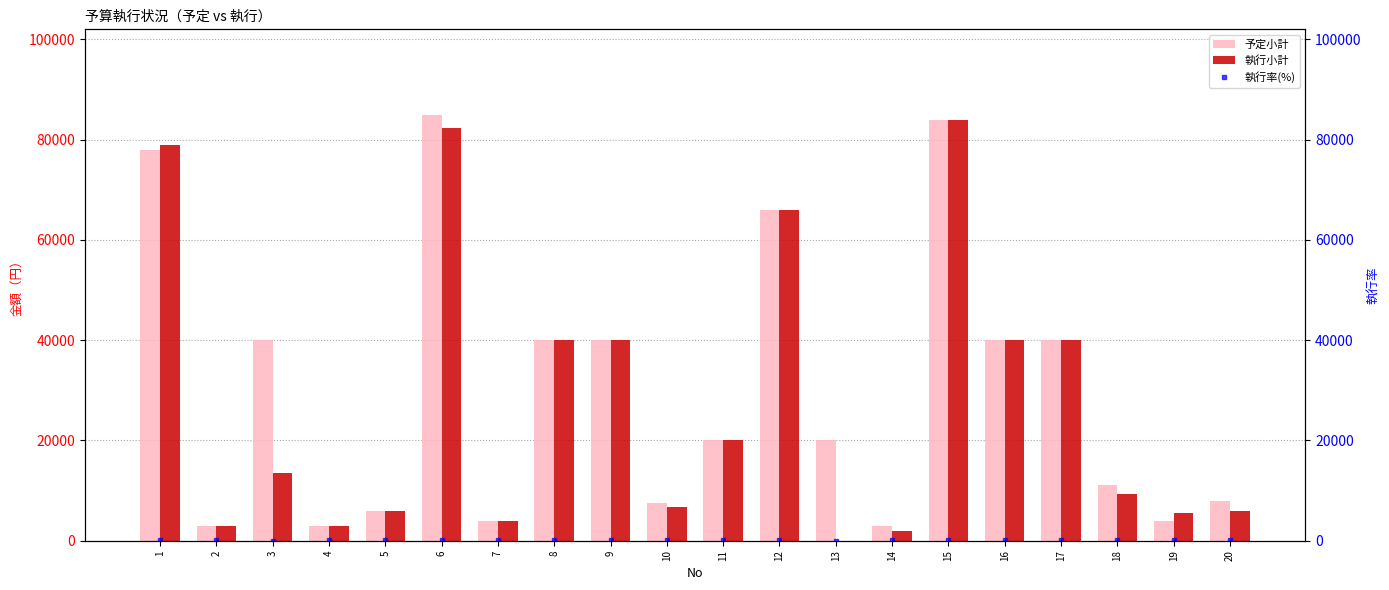

Does the chart contain stacked bars?

No